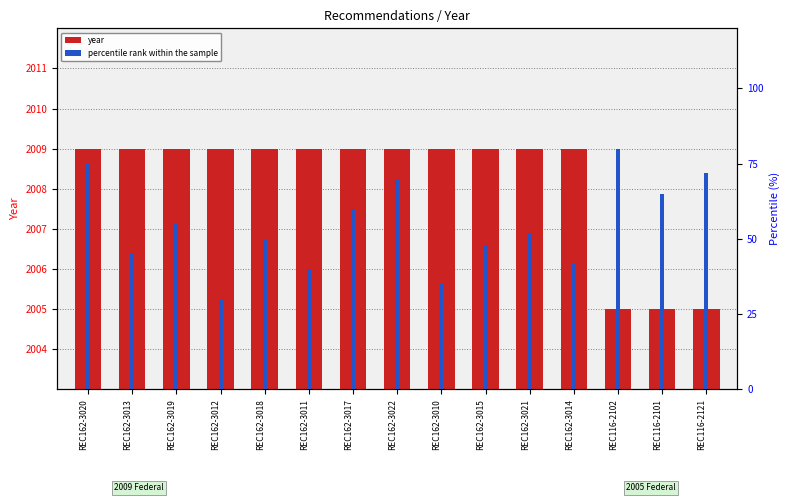

What is the sum of the percentile rank within the sample values at REC162-3015 and REC162-3013?

93